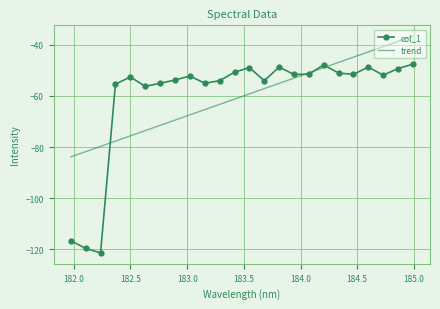

Which series has the largest range (max minus min)?

col_1